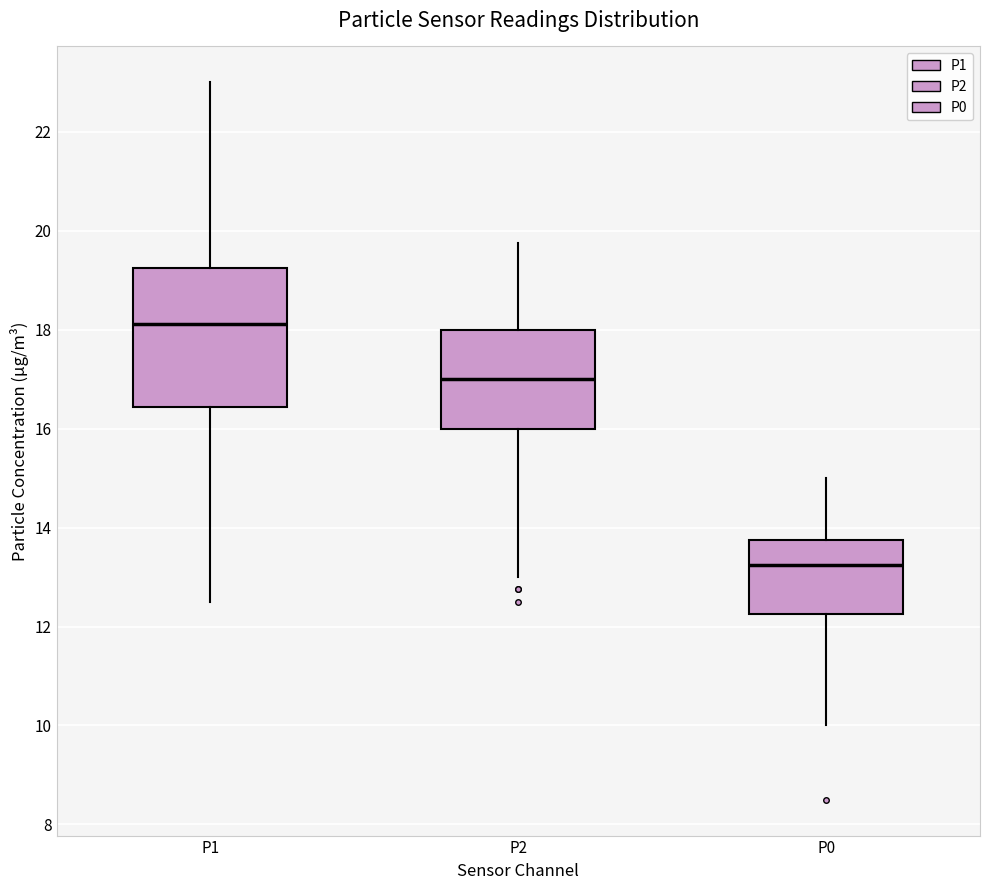

Reading left to right, read every box against the y-axis: the position of its median line, the range the box covers, and the ends of its whiskers. The values are not printed on the chart, so give them approximately, as read against the axis.

P1: median 18.2, box 16.4 to 19.2, whiskers 12.6 to 23.0
P2: median 17.0, box 16.0 to 18.0, whiskers 13.0 to 19.8
P0: median 13.2, box 12.2 to 13.8, whiskers 10.0 to 15.0